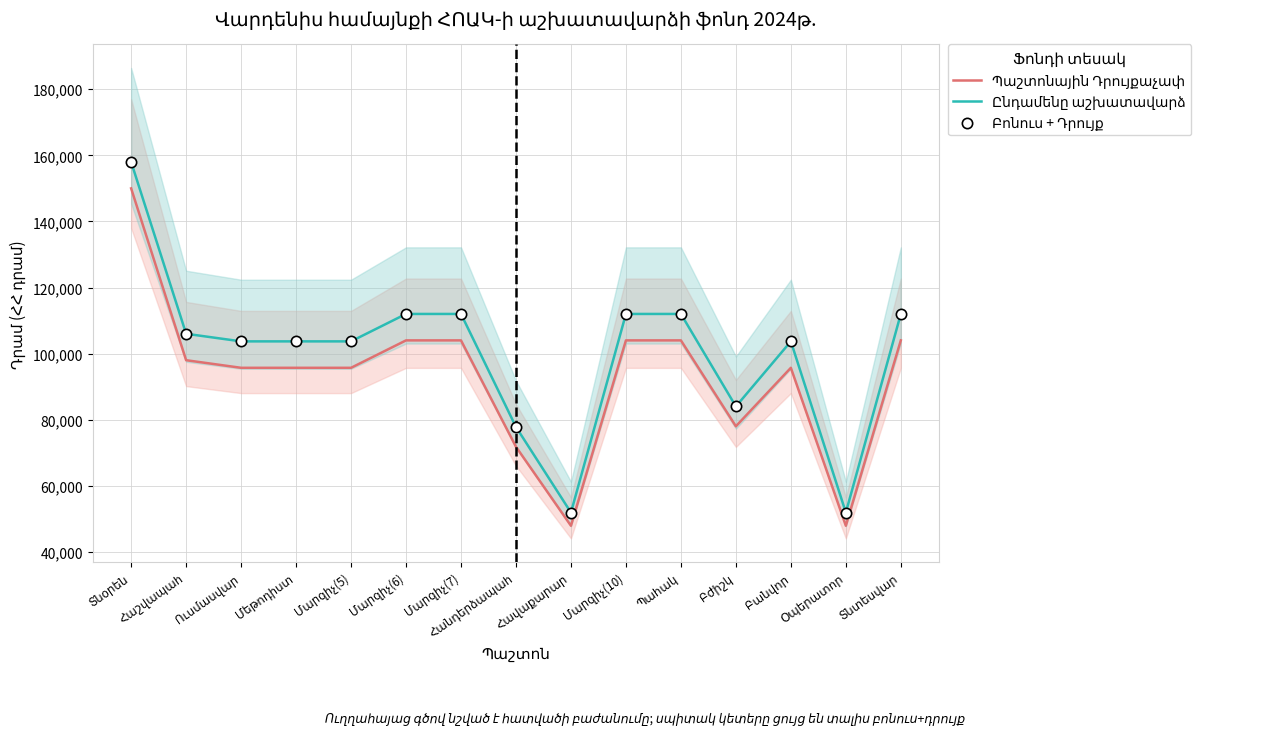

At which category is the sum across all series the highest?

Տնօրեն